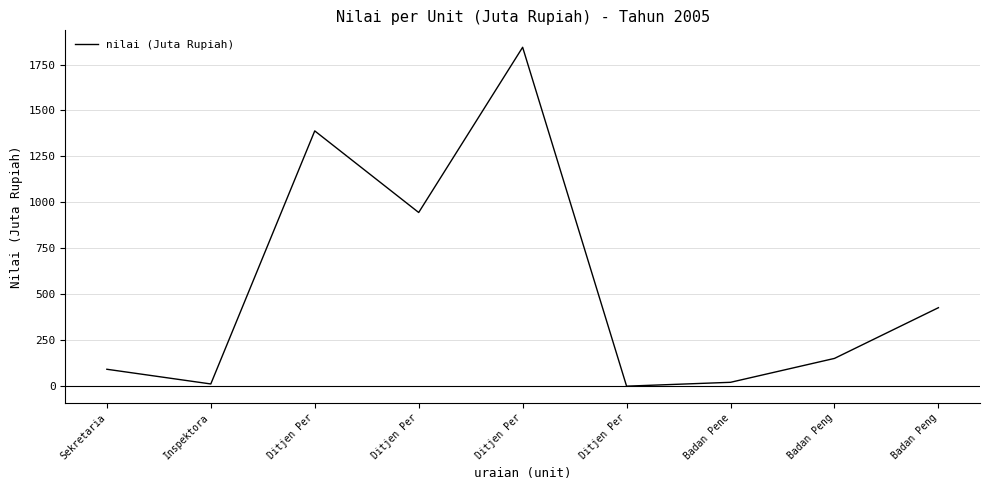

Where does the data first go above 151?

Ditjen Per